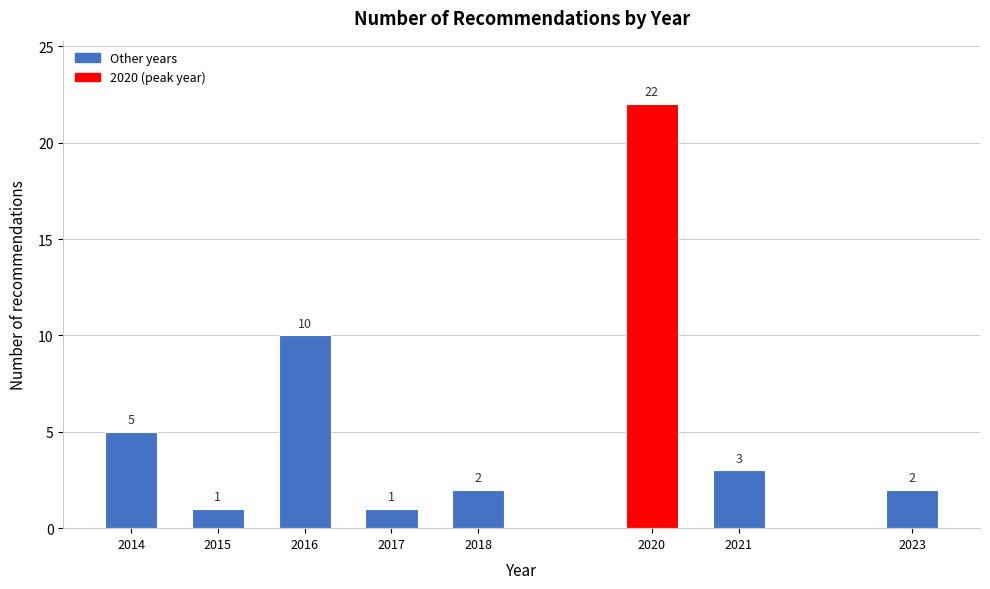

Reading left to right, transcribe all the data shown in this chart.

5	1	10	1	2	22	3	2